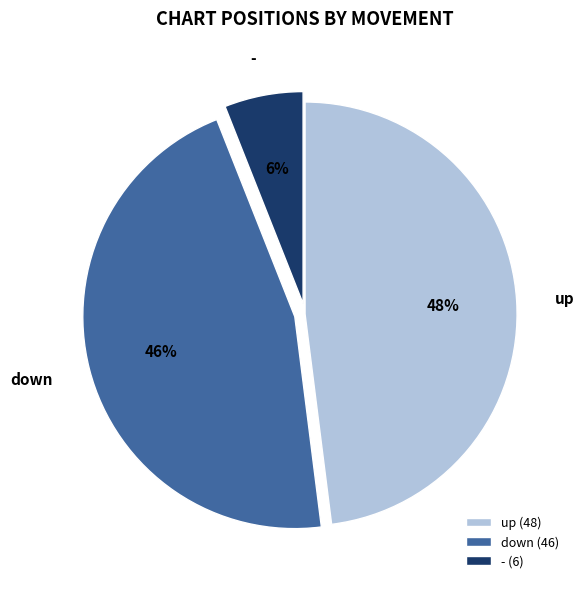

Is there a majority slice in this chart?

No